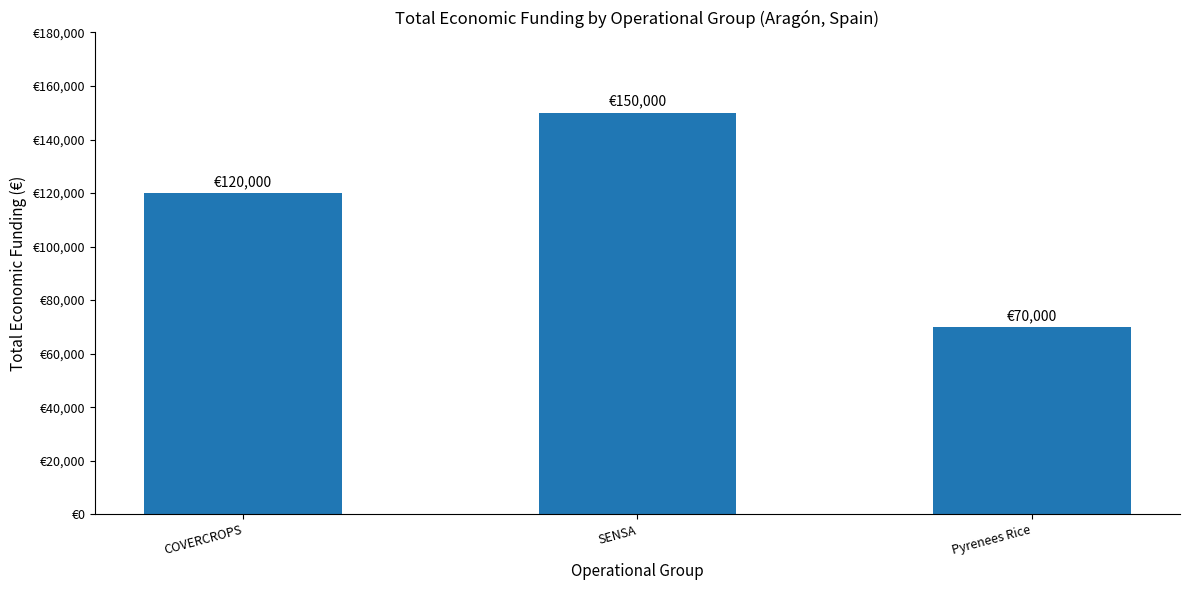

Are the bars horizontal?

No